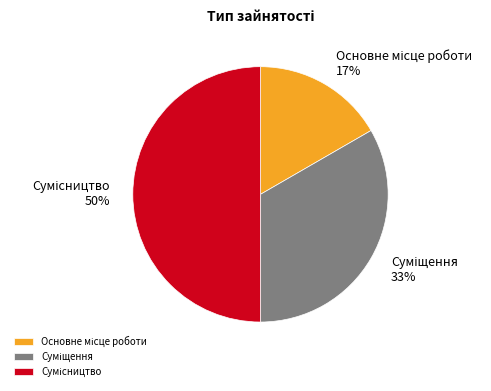

To the nearest percent, what is the difference between the largest and smallest slice percentages?

33%